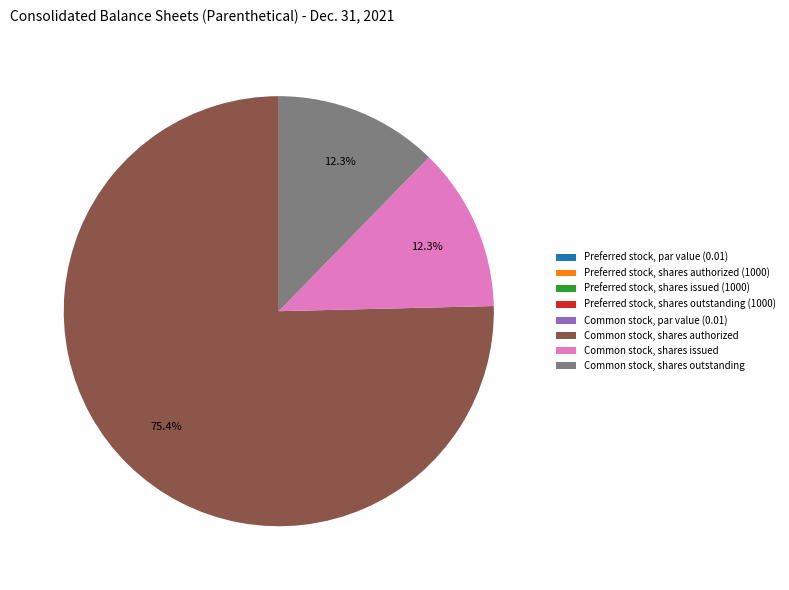

What portion of the pie excludes Common stock, shares issued?

87.7%